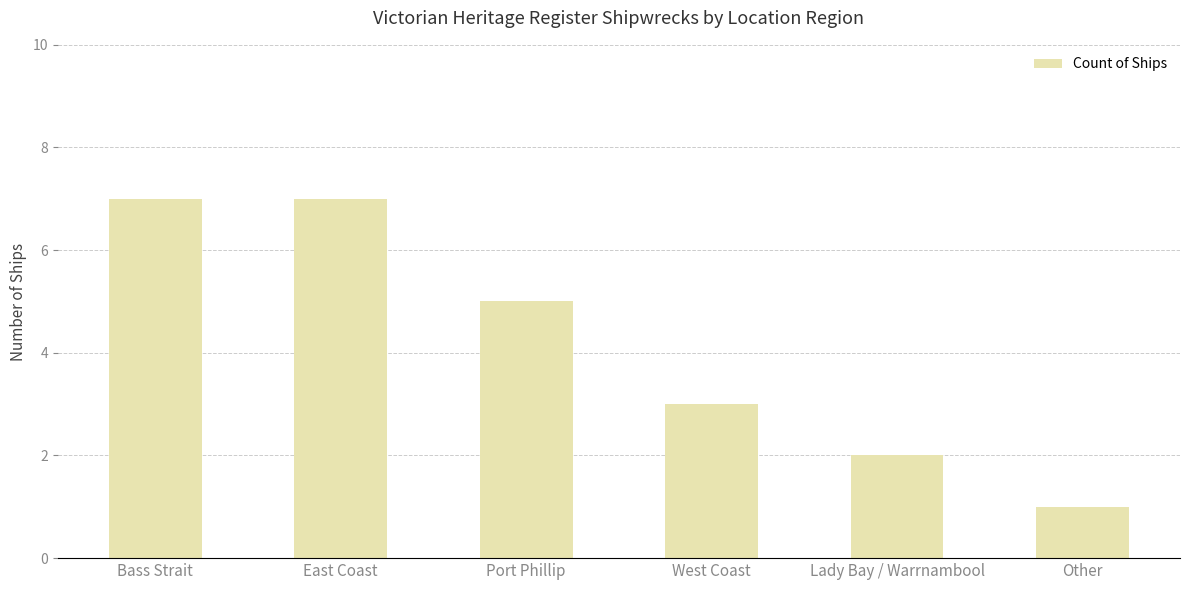

Is it true that the value at Port Phillip is 7?

False